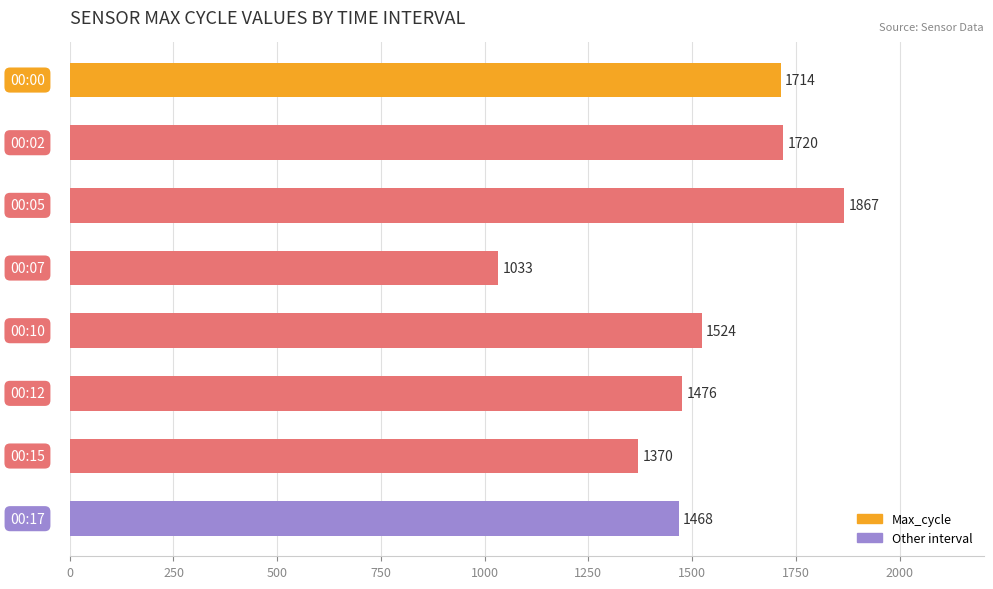

What is the maximum value shown in the chart?

1867